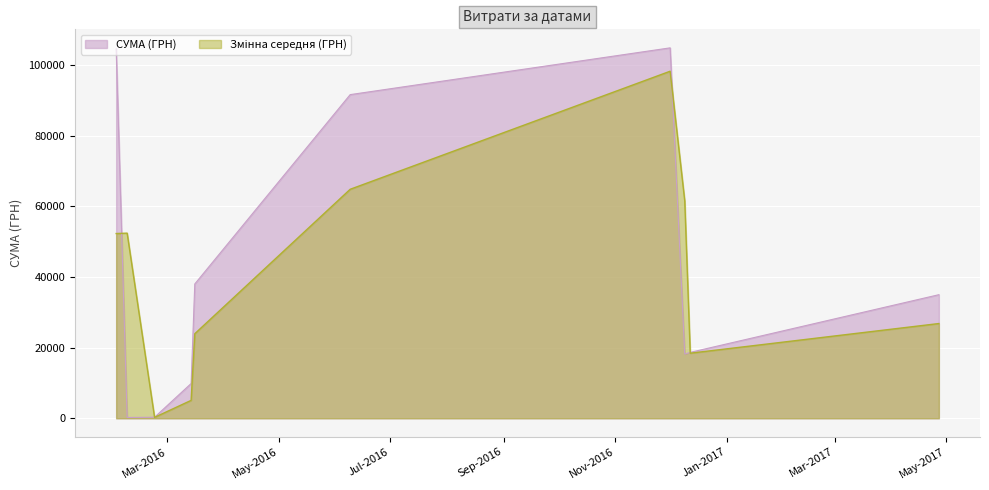

Rank the categories by value from highest to lowest.

01.12.2016, 09.06.2016, 16.03.2016, 27.04.2017, 02.02.2016, 02.02.2016, 02.02.2016, 12.12.2016, 02.02.2016, 02.02.2016, 09.12.2016, 02.02.2016, 14.03.2016, 09.12.2016, 14.03.2016, 02.02.2016, 02.02.2016, 02.02.2016, 02.02.2016, 12.12.2016, 02.02.2016, 02.02.2016, 09.12.2016, 02.02.2016, 12.12.2016, 02.02.2016, 02.02.2016, 02.02.2016, 02.02.2016, 02.02.2016, 09.12.2016, 02.02.2016, 02.02.2016, 02.02.2016, 16.03.2016, 02.02.2016, 02.02.2016, 08.02.2016, 23.02.2016, 23.02.2016